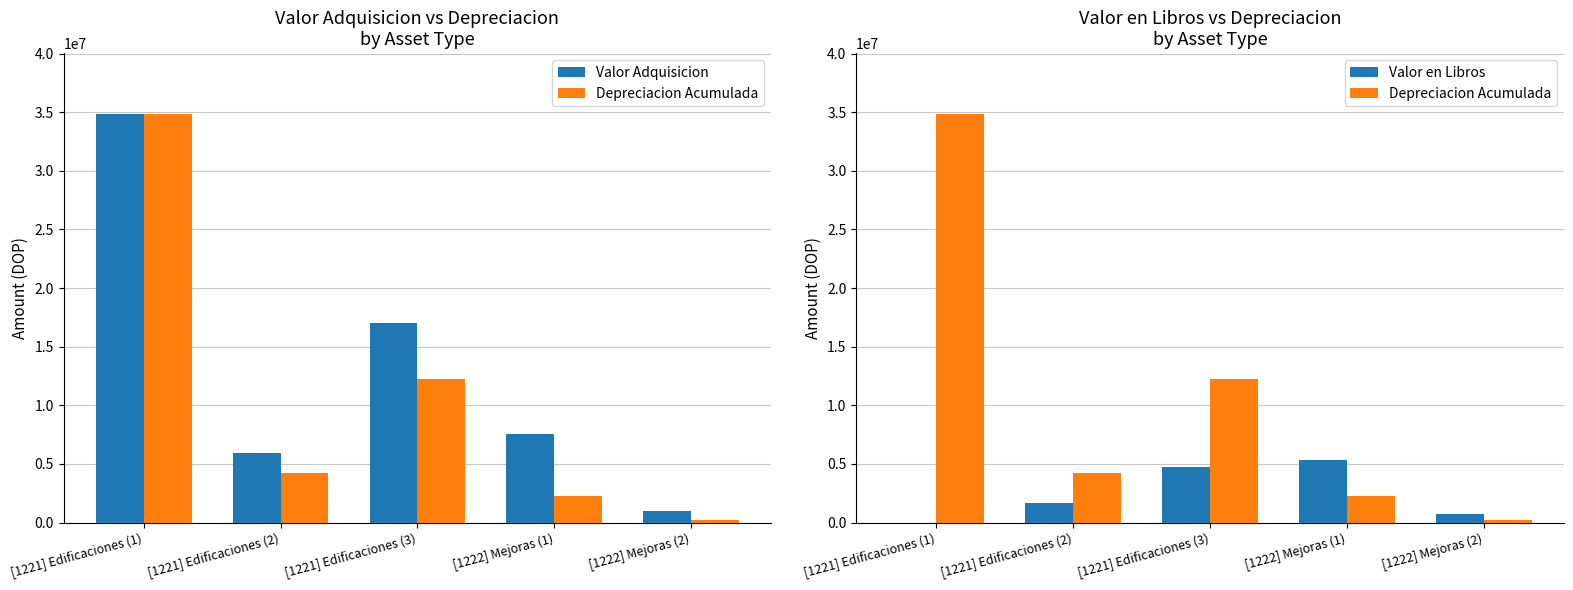

Reading left to right, what are all the values shown in this chart?

Valor Adquisicion: [1221] Edificaciones (1)=34818300.0	[1221] Edificaciones (2)=5926006.0	[1221] Edificaciones (3)=17025624.0	[1222] Mejoras (1)=7569087.0	[1222] Mejoras (2)=970977.3
Depreciacion Acumulada: [1221] Edificaciones (1)=34818299.0	[1221] Edificaciones (2)=4271662.4	[1221] Edificaciones (3)=12272637.3	[1222] Mejoras (1)=2270725.9	[1222] Mejoras (2)=246790.1
Valor en Libros: [1221] Edificaciones (1)=1.0	[1221] Edificaciones (2)=1654343.6	[1221] Edificaciones (3)=4752986.7	[1222] Mejoras (1)=5298361.1	[1222] Mejoras (2)=724187.2